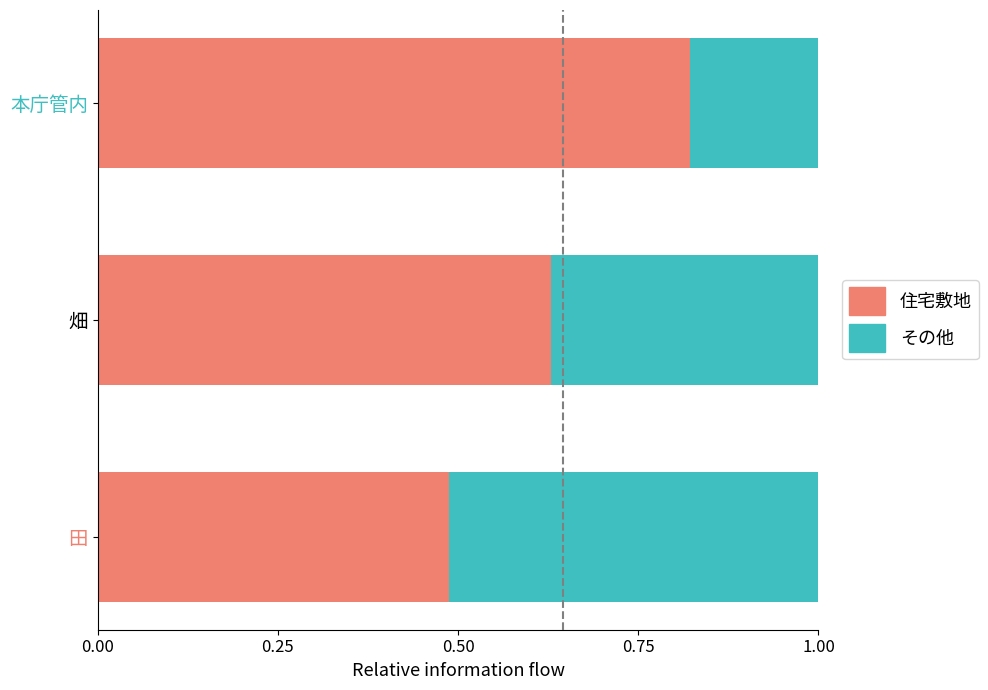

What is the sum of all 住宅敷地 values?

1.9